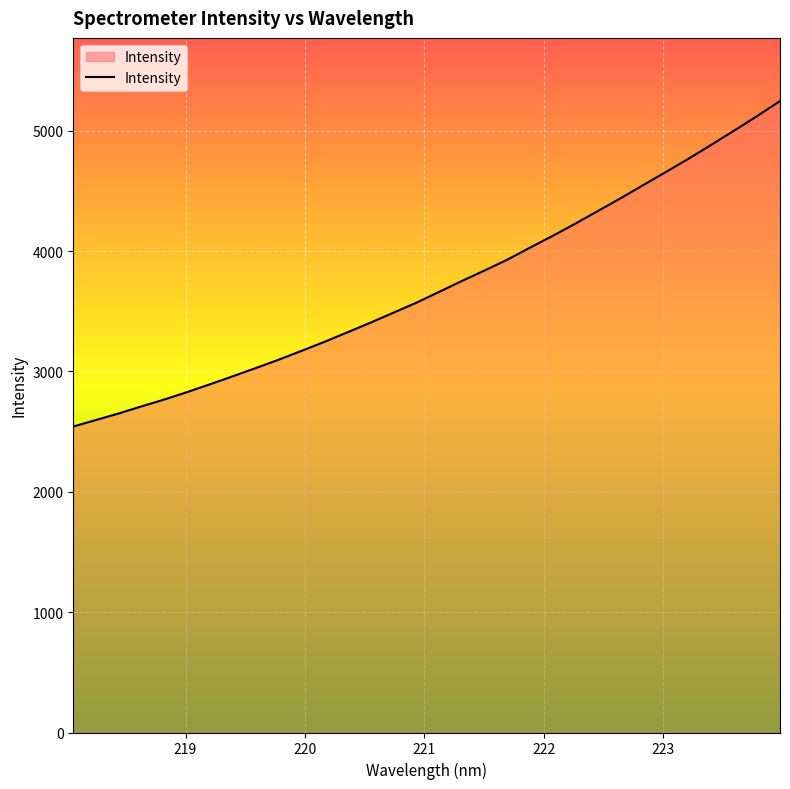

What is the difference between the maximum and minimum values?

2704.4